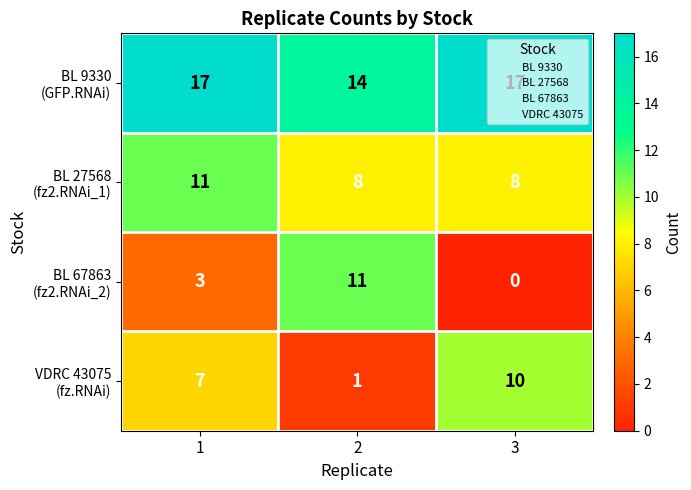

Which label corresponds to the smallest value in the chart?

3